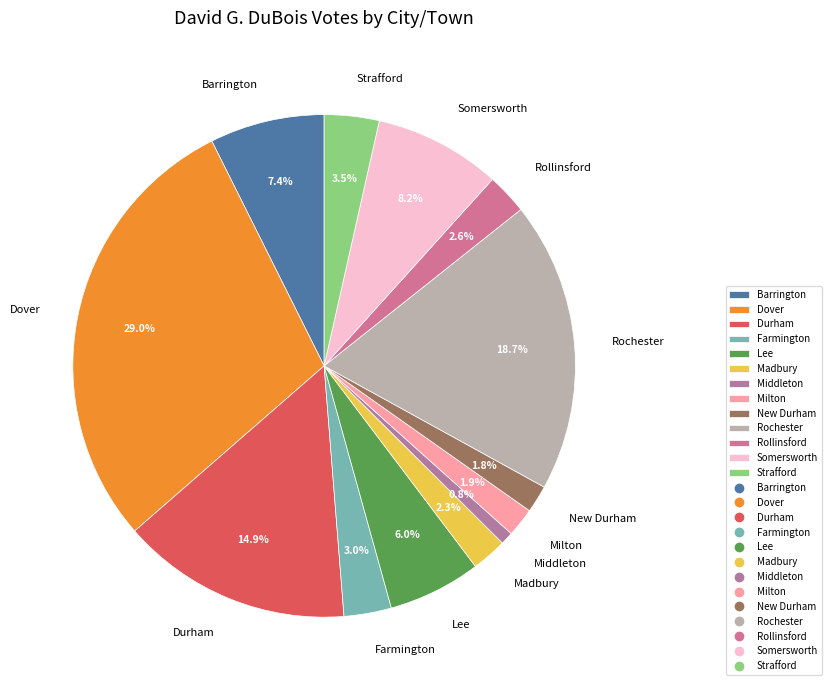

To the nearest percent, what is the difference between the Barrington and Rochester slice percentages?

11%